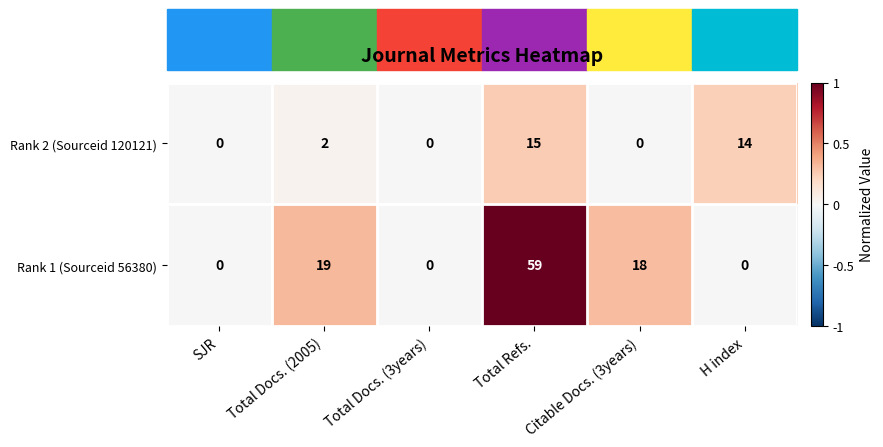

The value of Rank 1 (Sourceid 56380) at Total Docs. (2005) is 5. True or false?

False